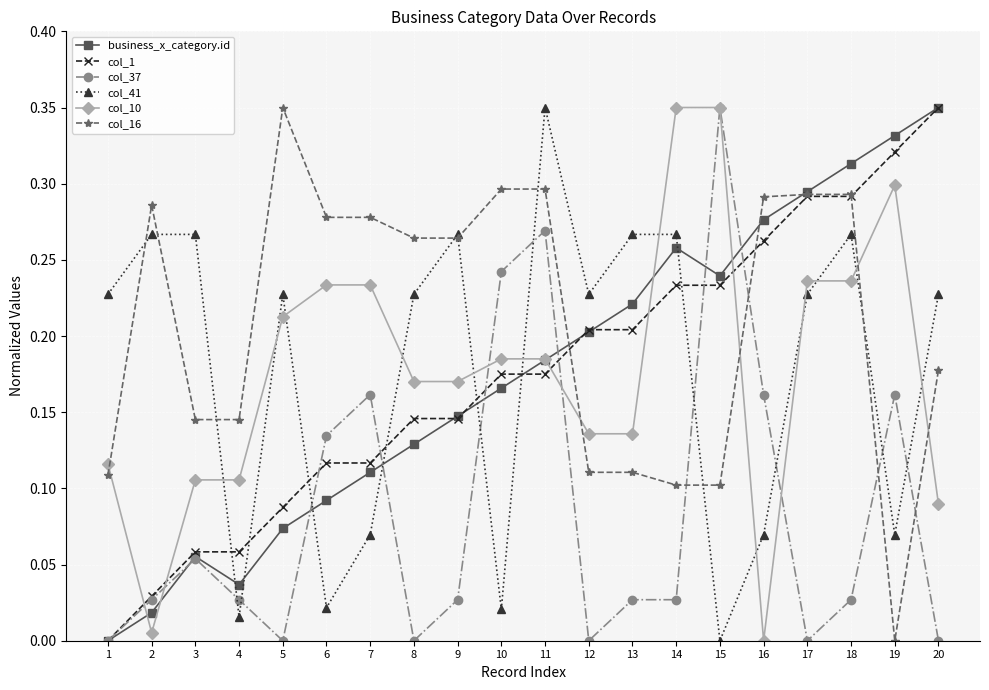

How many lines are shown in the chart?

6